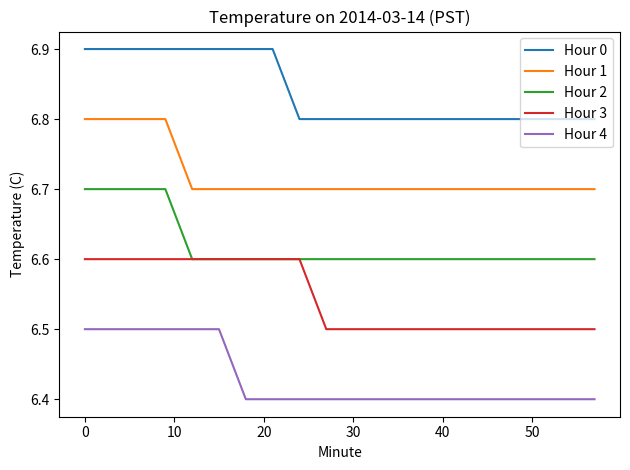

What is the greatest value displayed?

6.9